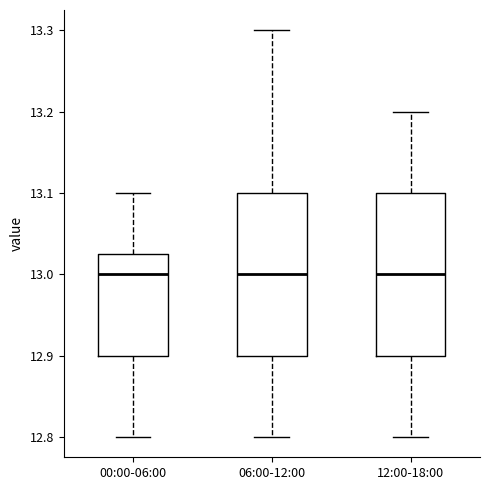

Where does the lower whisker of the box for 00:00-06:00 end on the y-axis? The values are not printed on the chart, so give them approximately, as read against the axis.

12.80